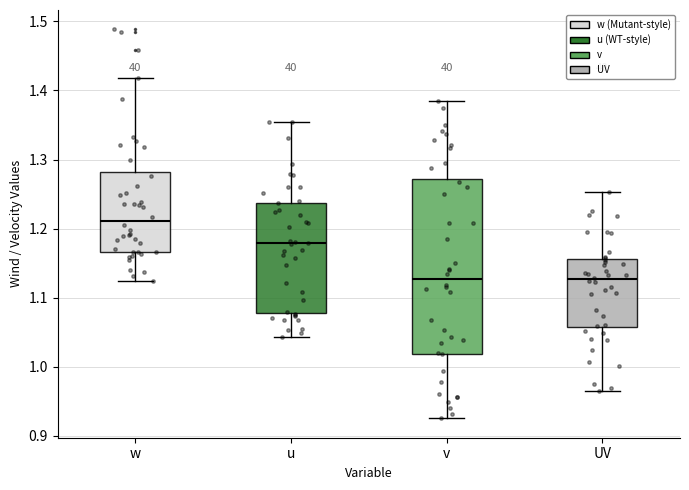

Where does the upper whisker of the box for u end on the y-axis? The values are not printed on the chart, so give them approximately, as read against the axis.

1.36